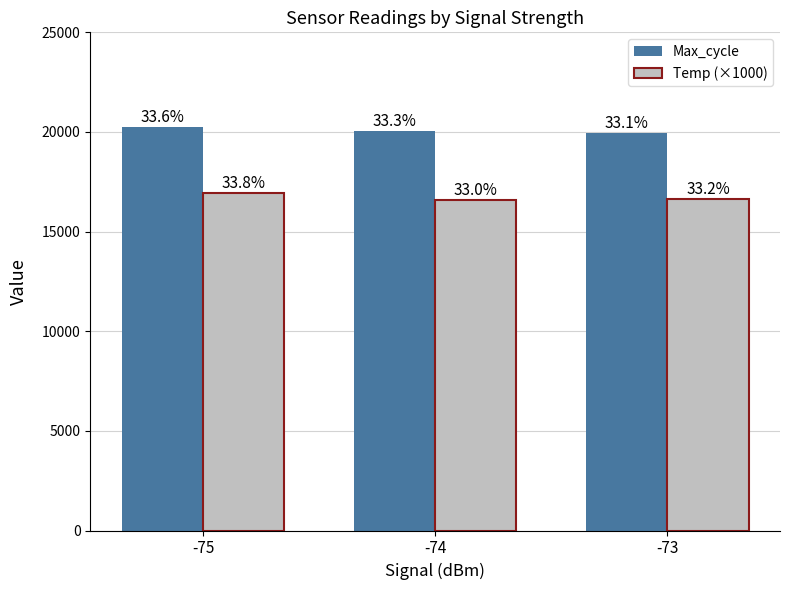

What is the greatest value displayed?

20246